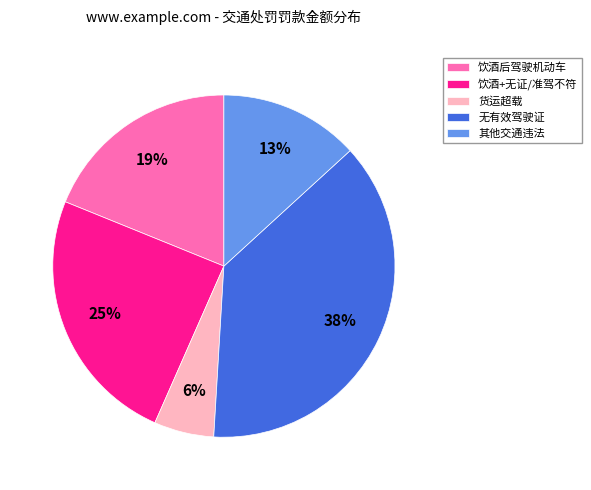

Is there any slice that represents more than half of the pie?

No